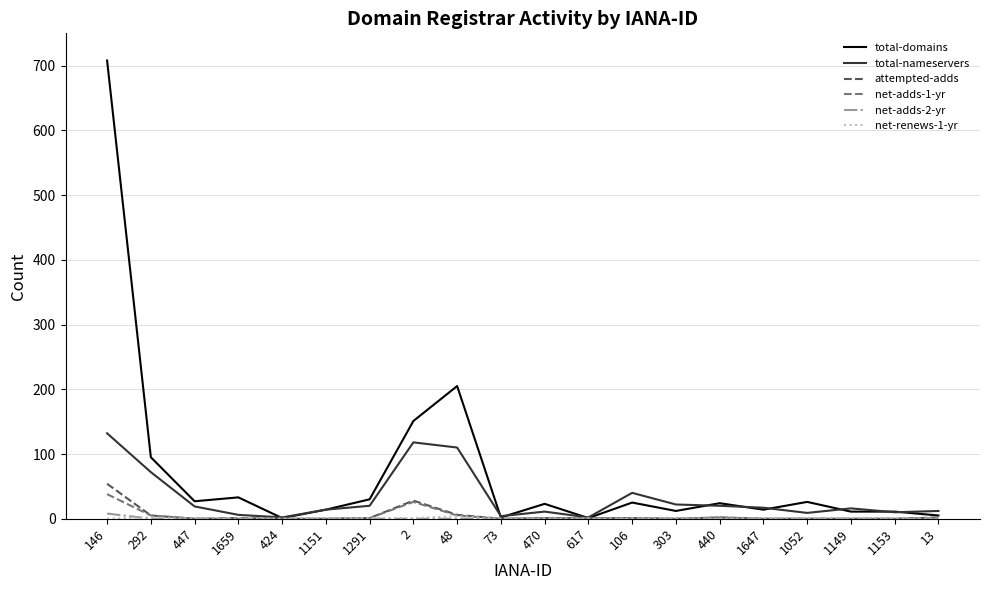

Which series has the widest spread of values?

total-domains